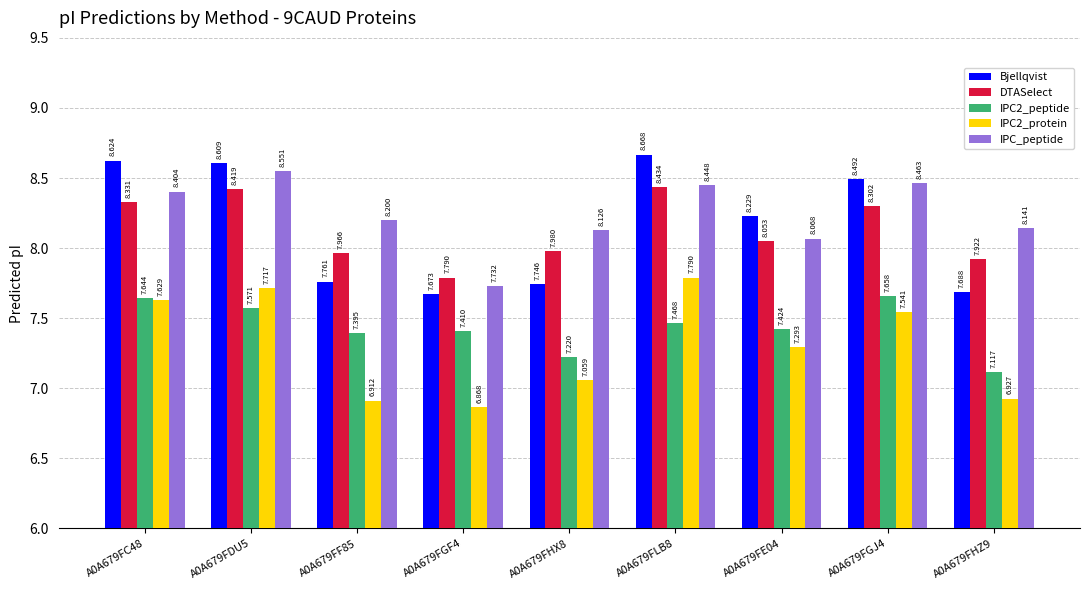

Which category has the highest value in the IPC2_protein series?

A0A679FLB8